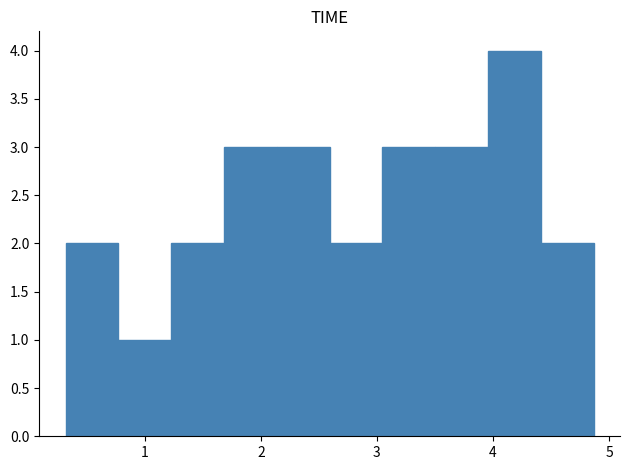

Reading left to right, transcribe this chart: for each bar, give the range it covers on the x-axis and its height. Neither the bar edges nor the heights are printed on the chart, so give them approximately, as read against the axes.

0.3 to 0.8: 2
0.8 to 1.2: 1
1.2 to 1.7: 2
1.7 to 2.1: 3
2.1 to 2.6: 3
2.6 to 3.0: 2
3.0 to 3.5: 3
3.5 to 4.0: 3
4.0 to 4.4: 4
4.4 to 4.9: 2